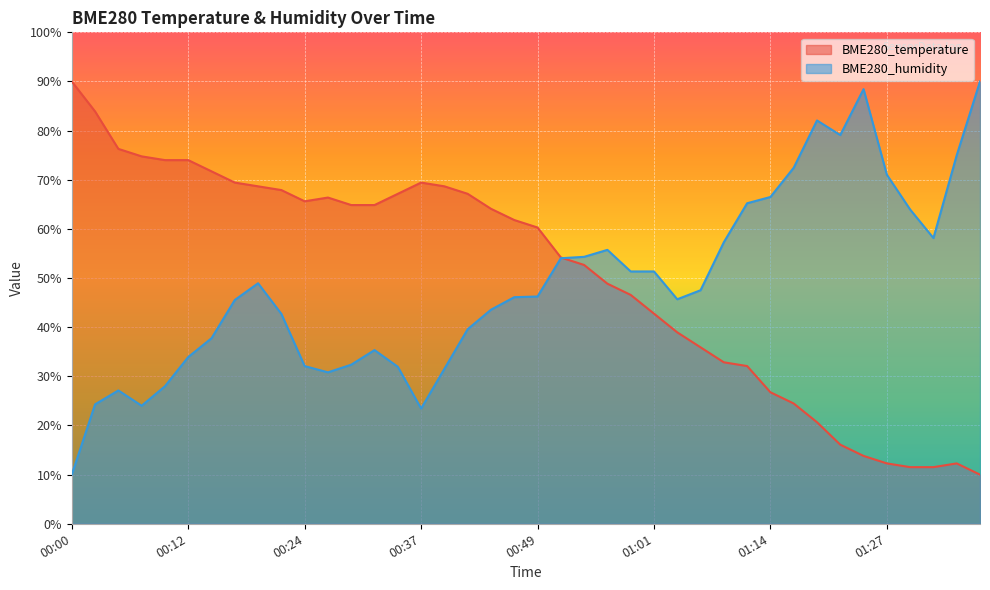

How many interior local peaks does the BME280_humidity series have?

6